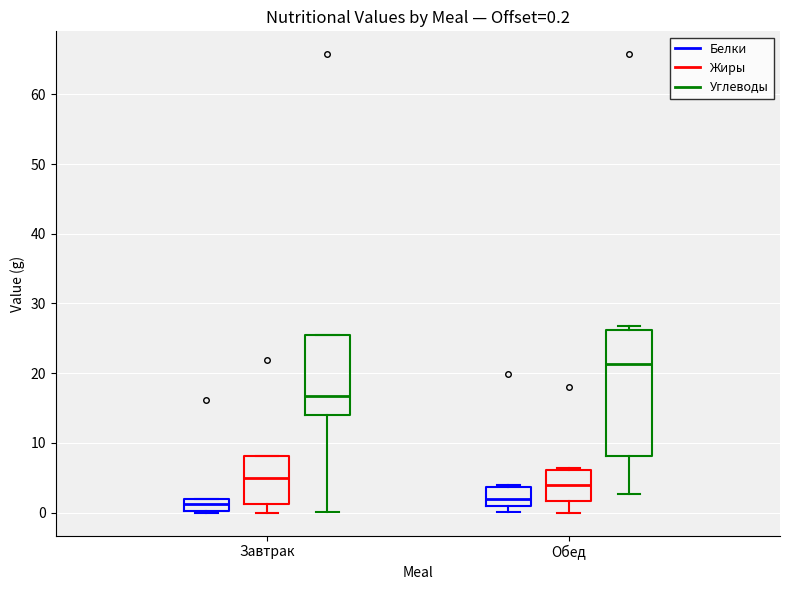

Which box is the tallest, from its lower edge to its upper edge?

Обед (Углеводы)